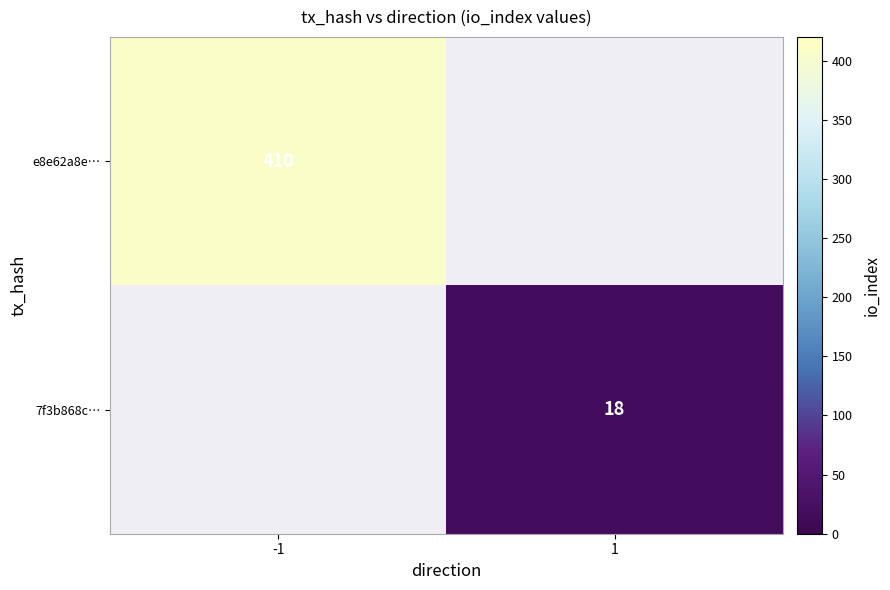

The 7f3b868c… series shows 8 at 1. True or false?

False